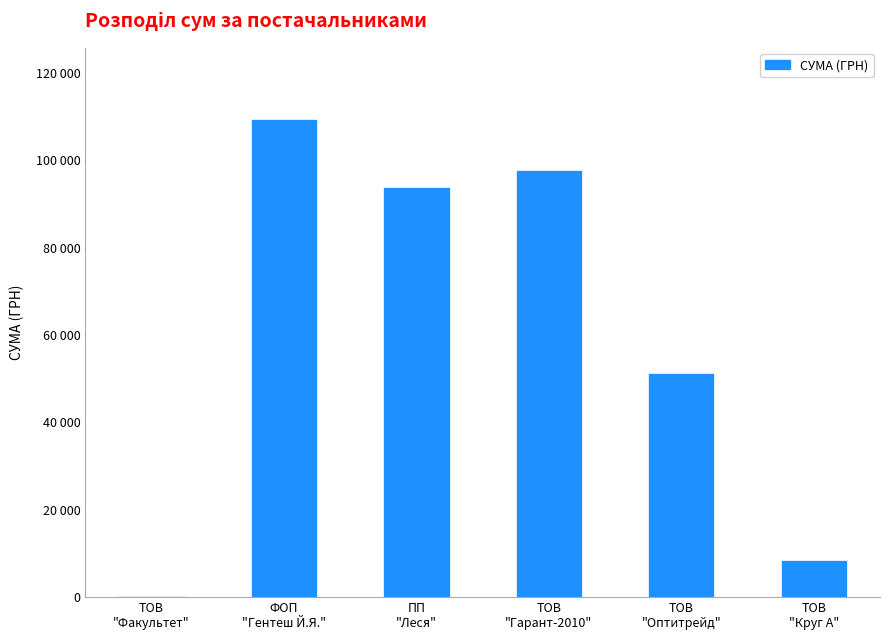

Are the bars horizontal?

No